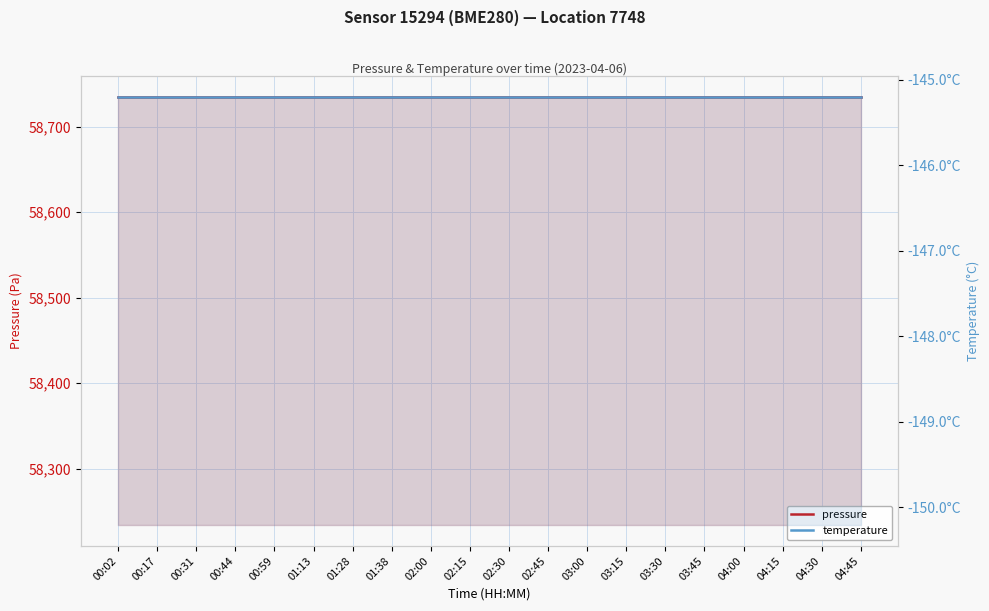

Where is temperature nearest to the value -145?

00:02